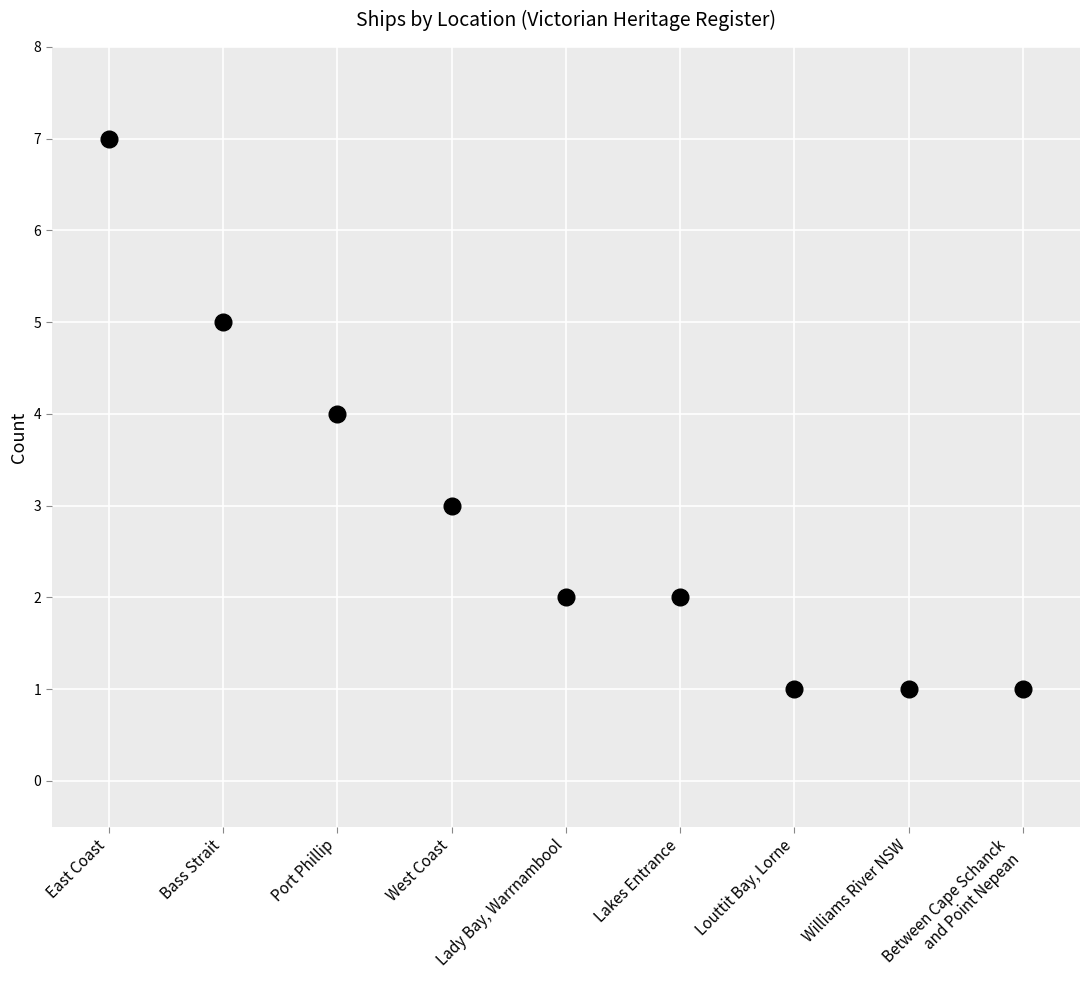

What is the range of Y values (max minus min)?

6